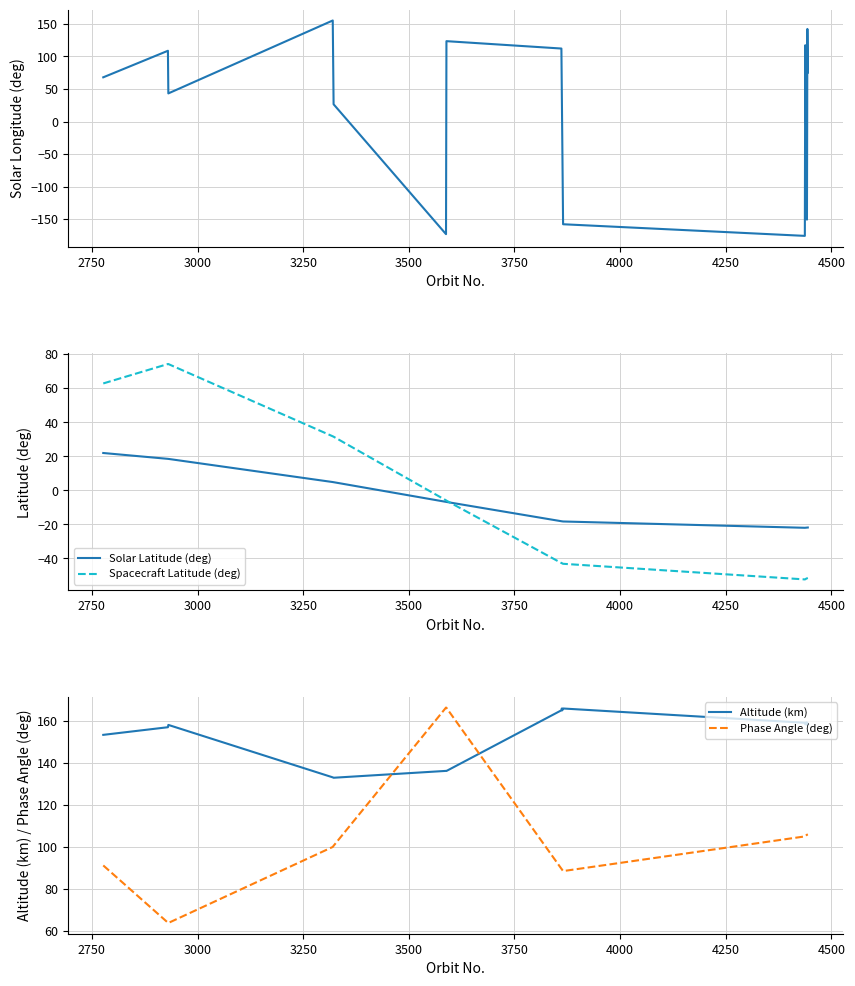

Which series has the widest spread of values?

Solar Longitude (deg)